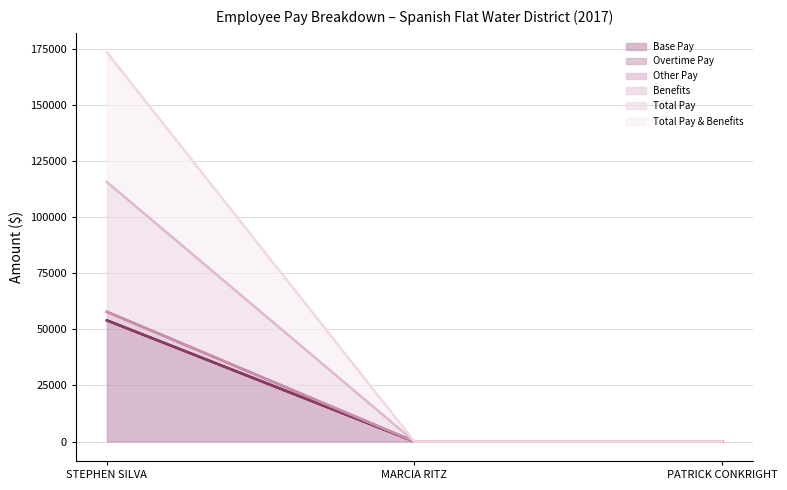

Reading left to right, list all the values displayed in this chart.

Base Pay (line): 54032.8	0.0	0.0
Overtime Pay (line): 54032.8	0.0	0.0
Other Pay (line): 57859.8	0.0	0.0
Benefits (line): 57859.8	0.0	0.0
Total Pay (line): 115719.6	0.0	0.0
Total Pay & Benefits (line): 173579.4	0.0	0.0